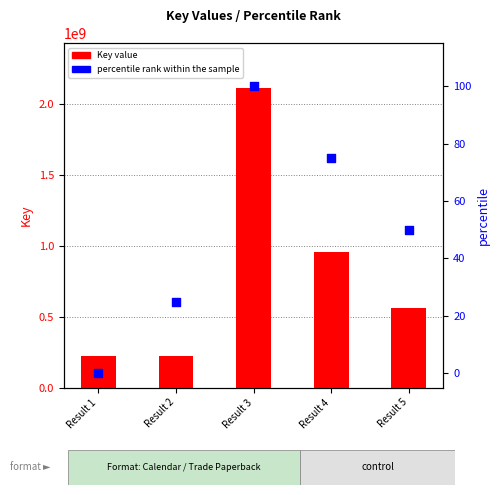

What are all the series names shown in the legend?

Key value, percentile rank within the sample